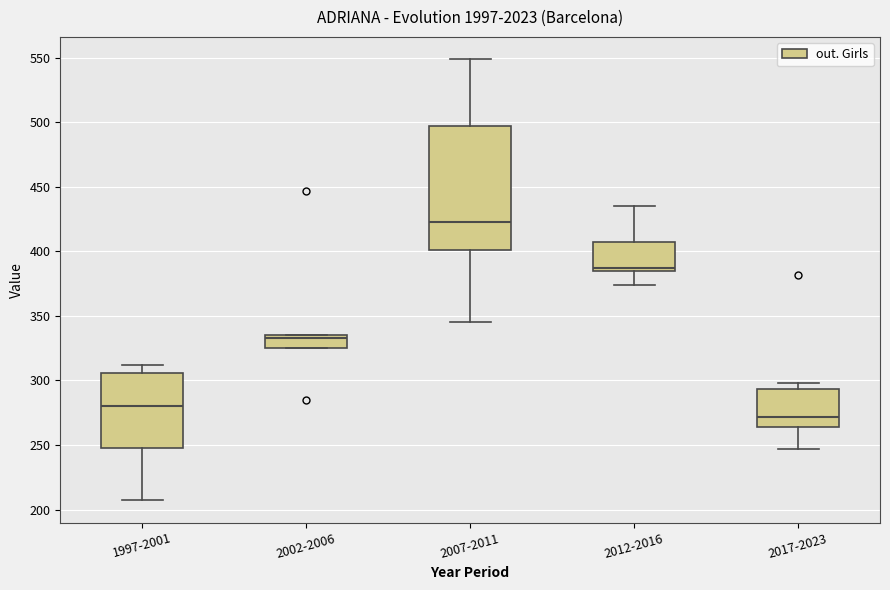

Which box is the tallest, from its lower edge to its upper edge?

2007-2011